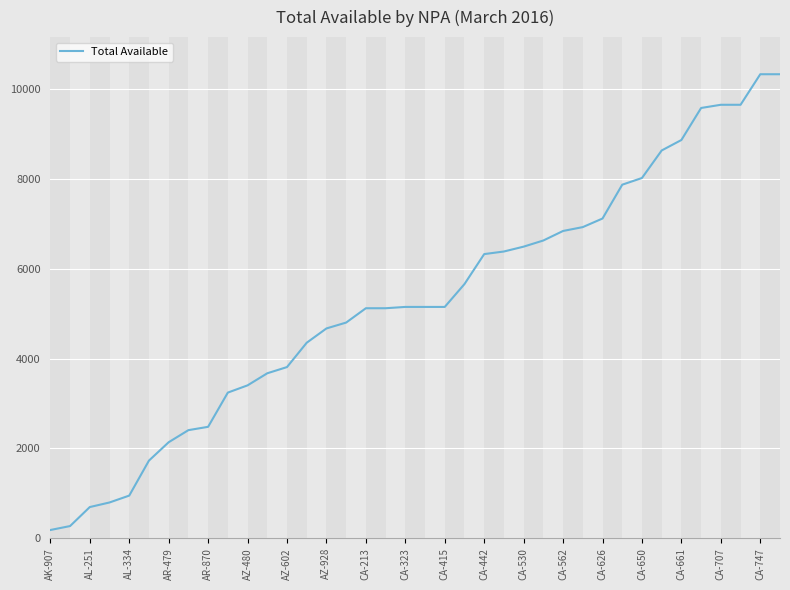

What is the maximum value shown in the chart?

10330